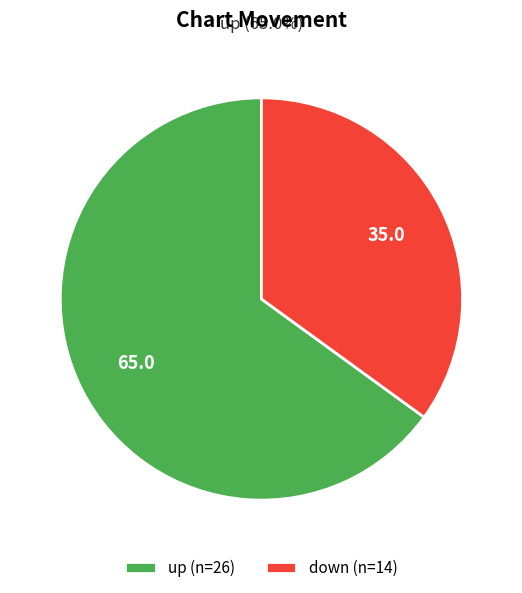

Which slice represents more than half of the pie?

up